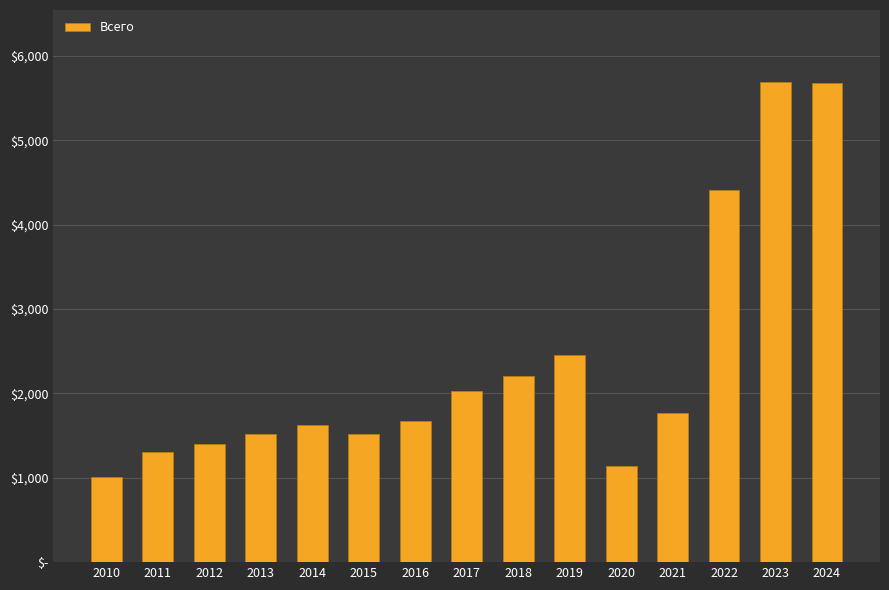

What is the smallest value displayed?

1013.2